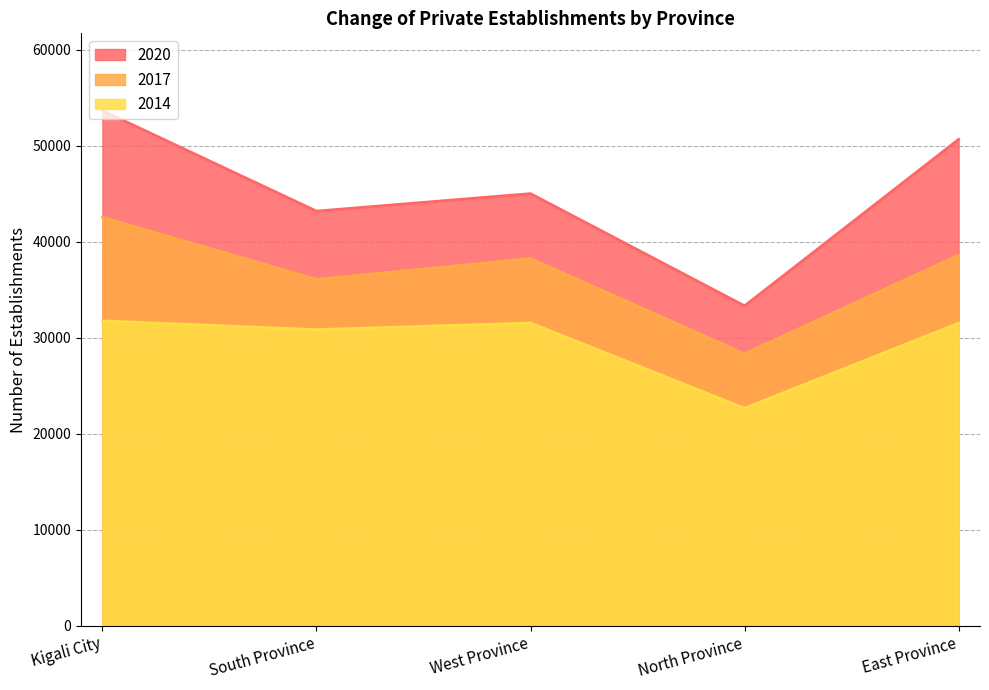

In 2014, how many points are higher than both neighbors (excluding endpoints)?

1